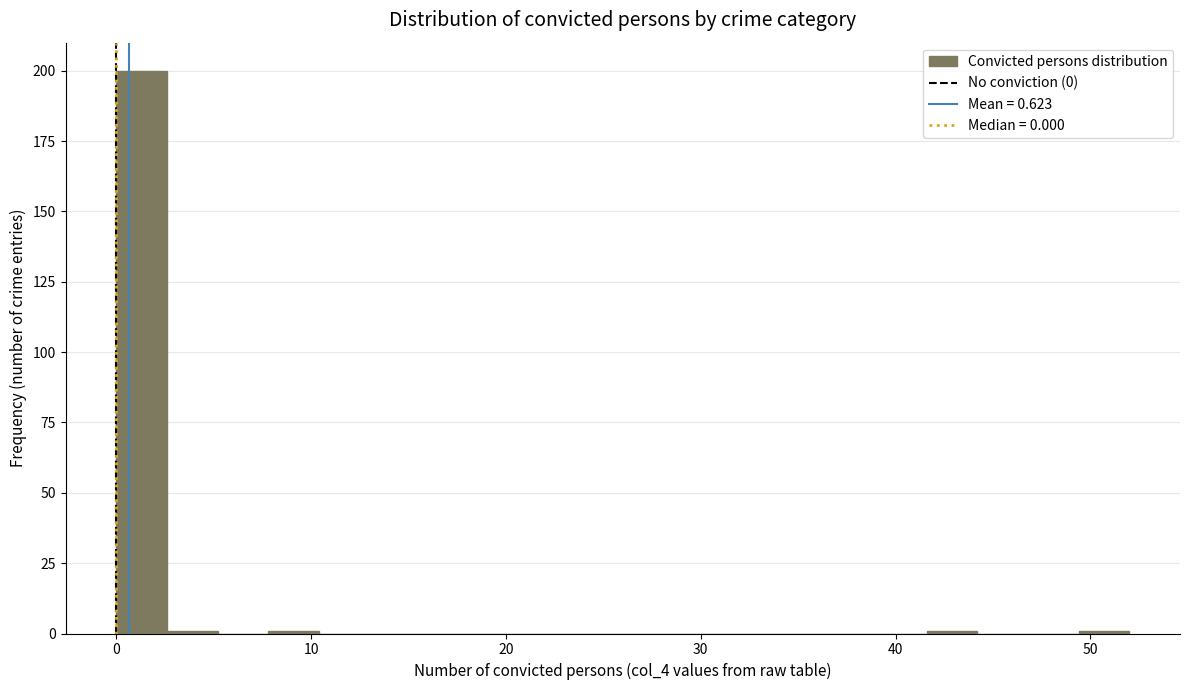

Read against the x-axis, roughly where is the centre of the tallest bar?

1